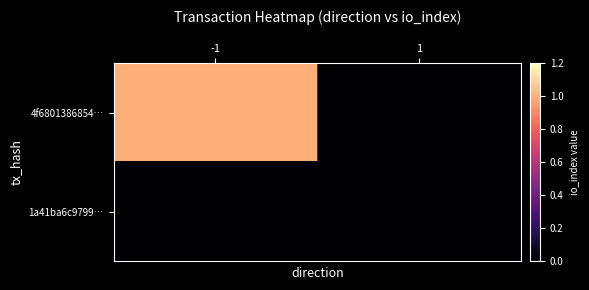

Which series changed the most between -1 and 1?

4f6801386854…